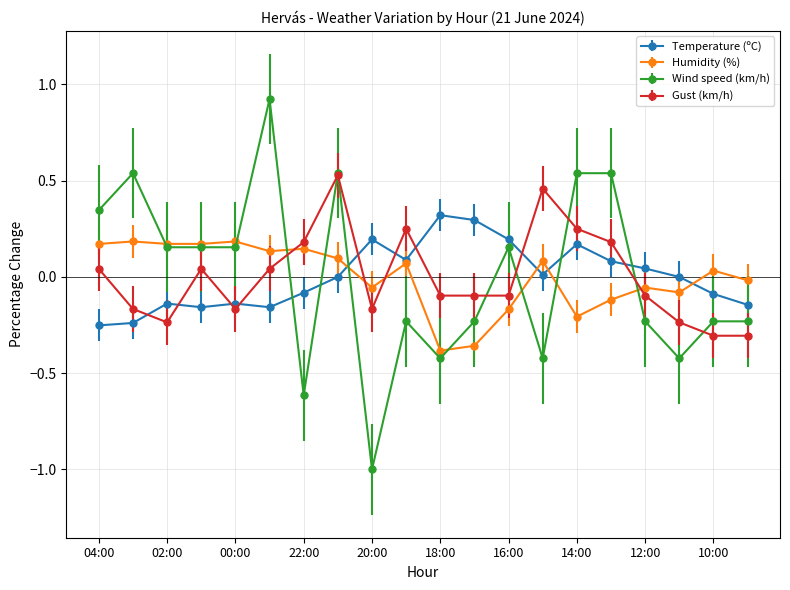

Which series has the largest range (max minus min)?

Wind speed (km/h)